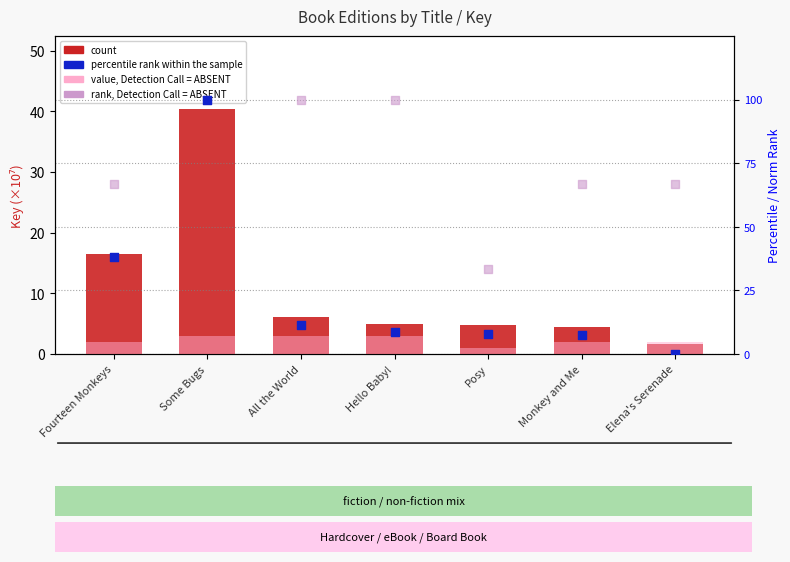

What is the total value across all series at Monkey and Me?

80.5